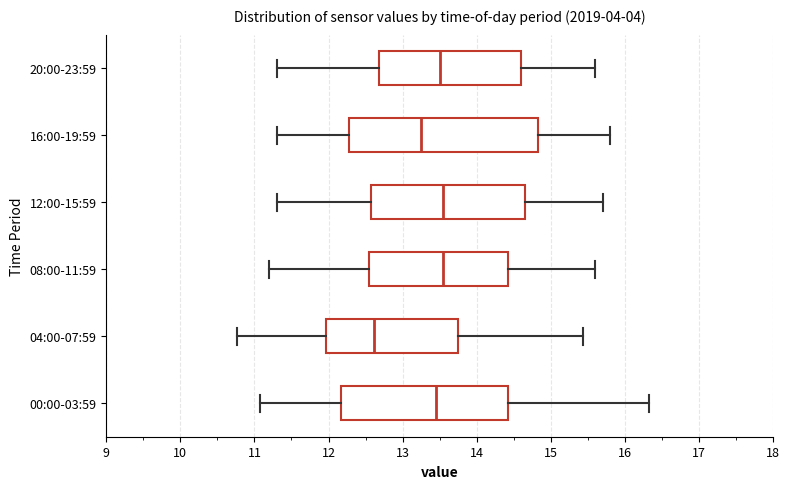

Reading bottom to top, read every box against the x-axis: the position of its median line, the range the box covers, and the ends of its whiskers. The values are not printed on the chart, so give them approximately, as read against the axis.

00:00-03:59: median 13.5, box 12.2 to 14.4, whiskers 11.1 to 16.3
04:00-07:59: median 12.6, box 12.0 to 13.7, whiskers 10.8 to 15.4
08:00-11:59: median 13.6, box 12.6 to 14.4, whiskers 11.2 to 15.6
12:00-15:59: median 13.6, box 12.6 to 14.7, whiskers 11.3 to 15.7
16:00-19:59: median 13.3, box 12.3 to 14.8, whiskers 11.3 to 15.8
20:00-23:59: median 13.5, box 12.7 to 14.6, whiskers 11.3 to 15.6